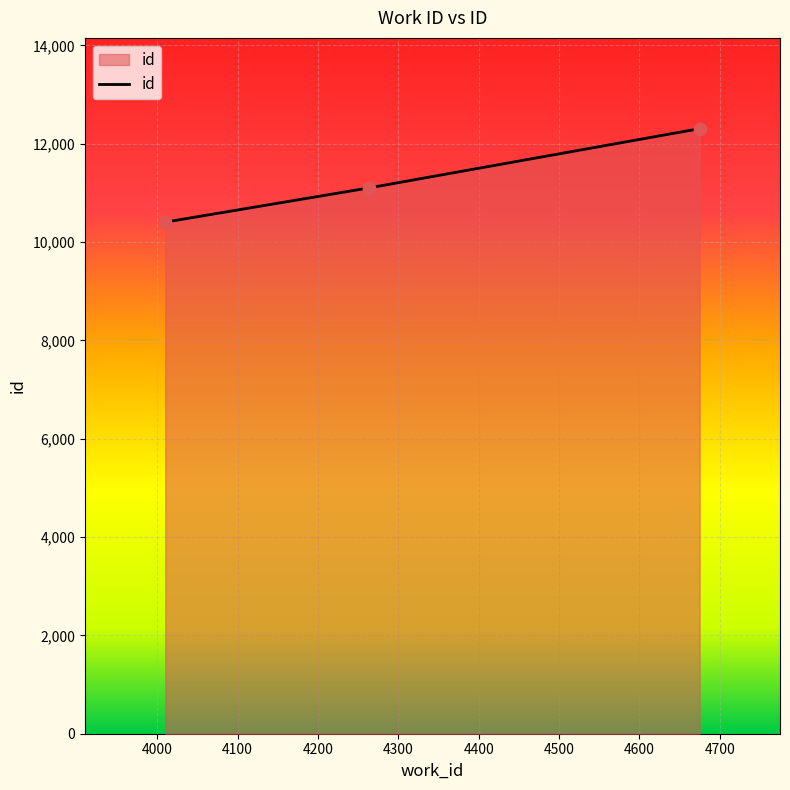

What is the greatest value displayed?

12307